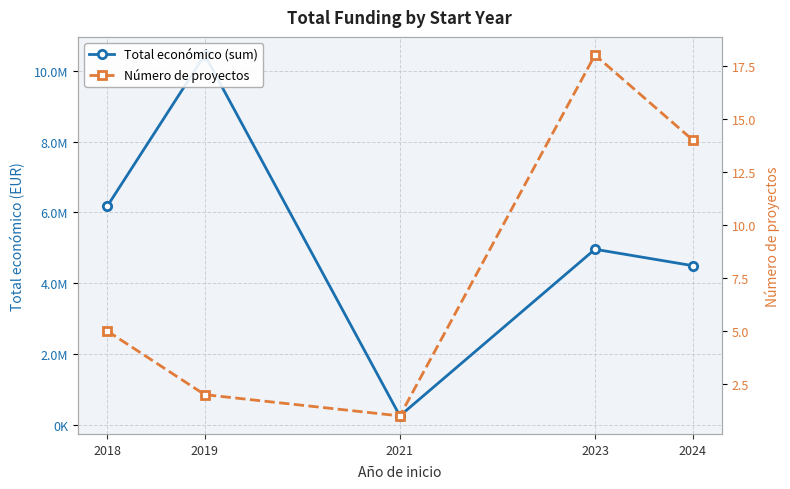

What is the value of the Total económico (sum) point at the 4th from the left?

4960924